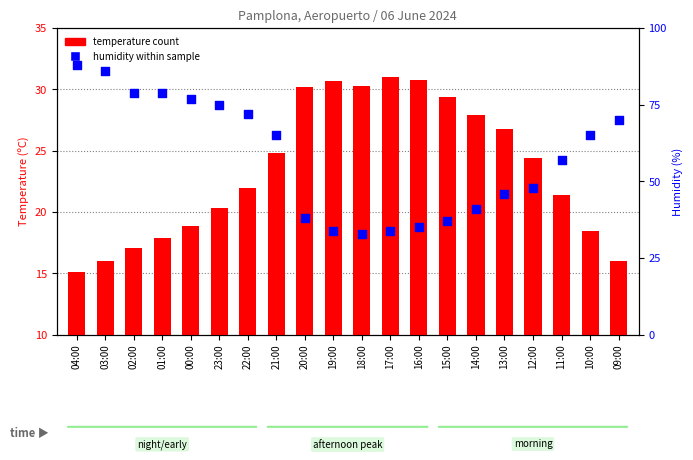

What is the total value across all series at 09:00?

86.0